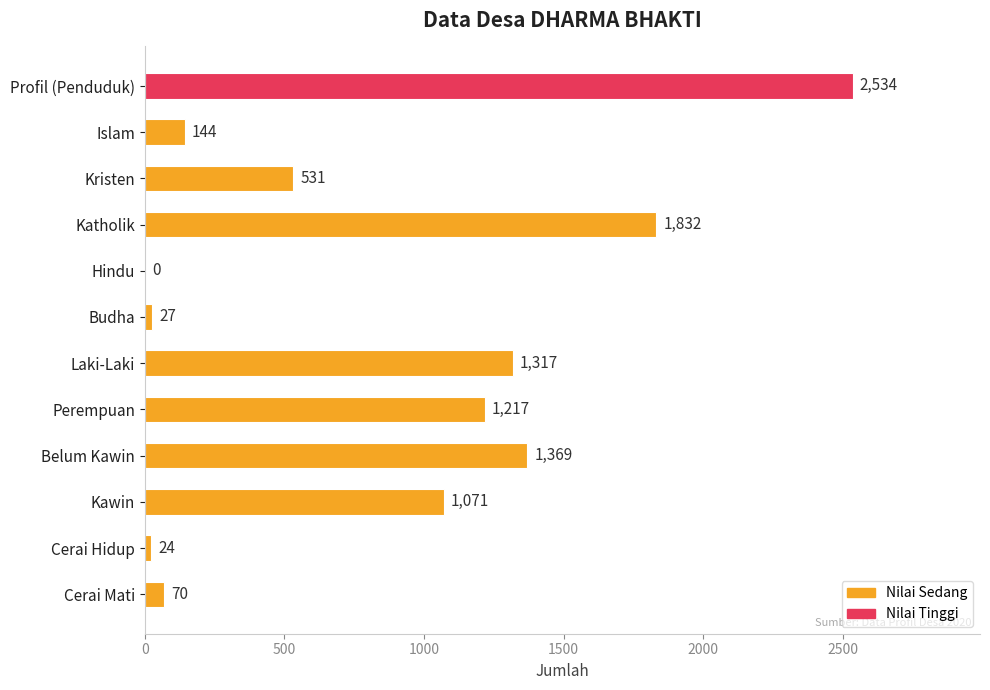

Count the number of categories in the chart.

12